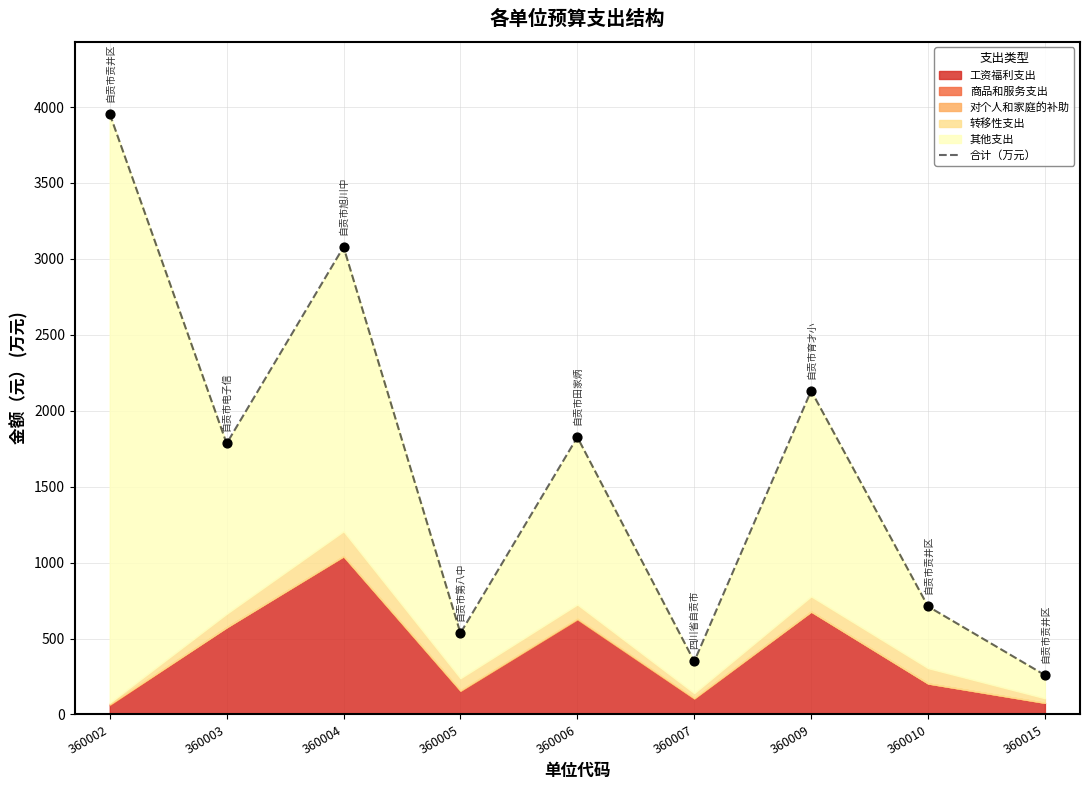

Which has a higher value, 360002 or 360003?

360002